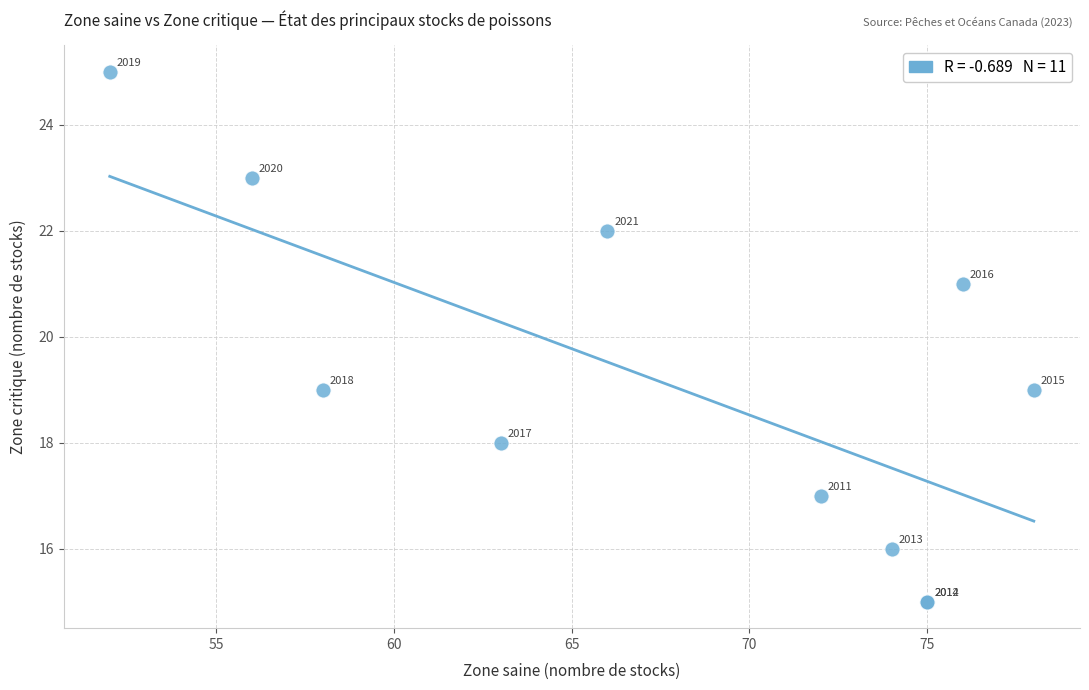

What Y value in the scatter plot is closest to 20?

19